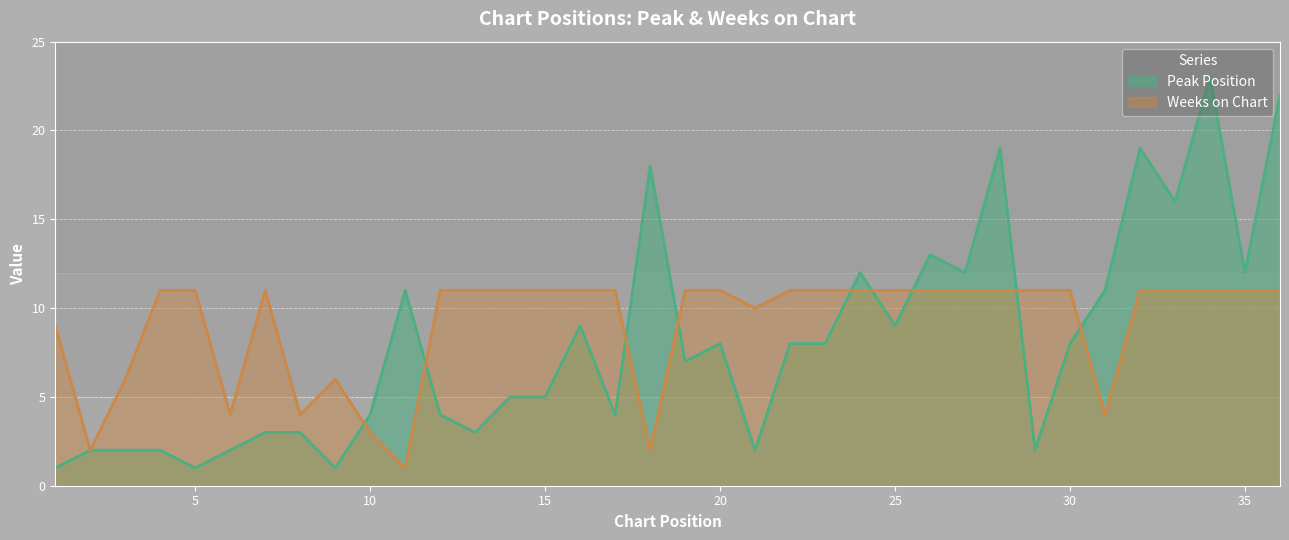

What is the difference between the highest and lowest values at 26?

2